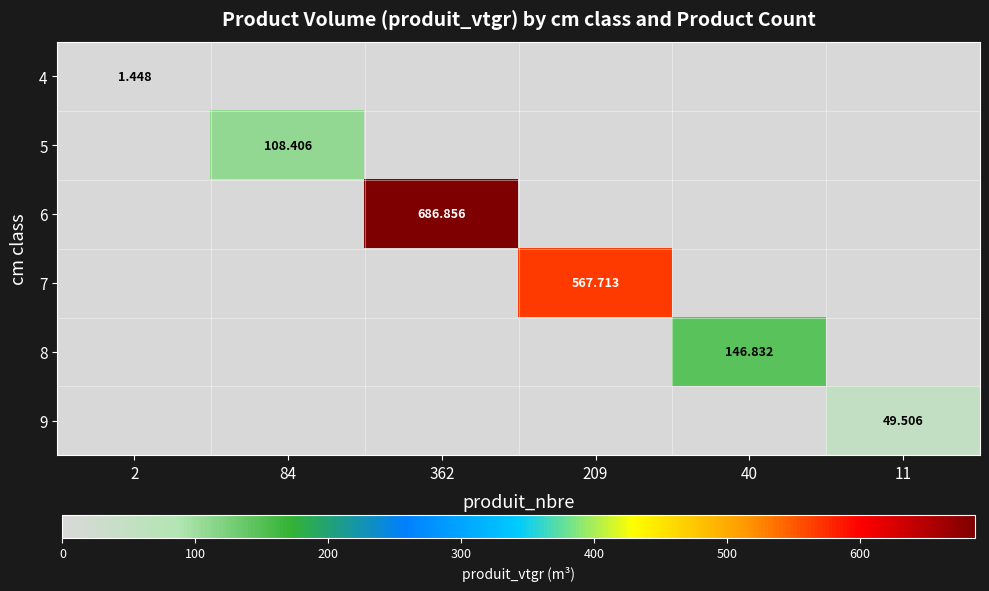

What is the difference between the highest and lowest values at 11?

49.5